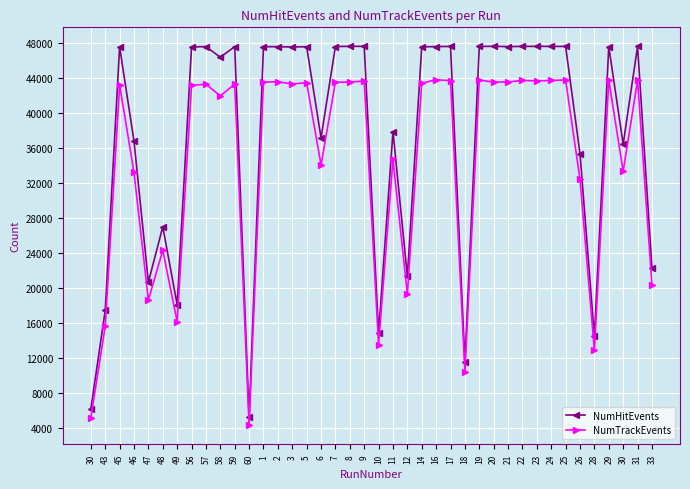

Which series has the largest total across all categories?

NumHitEvents